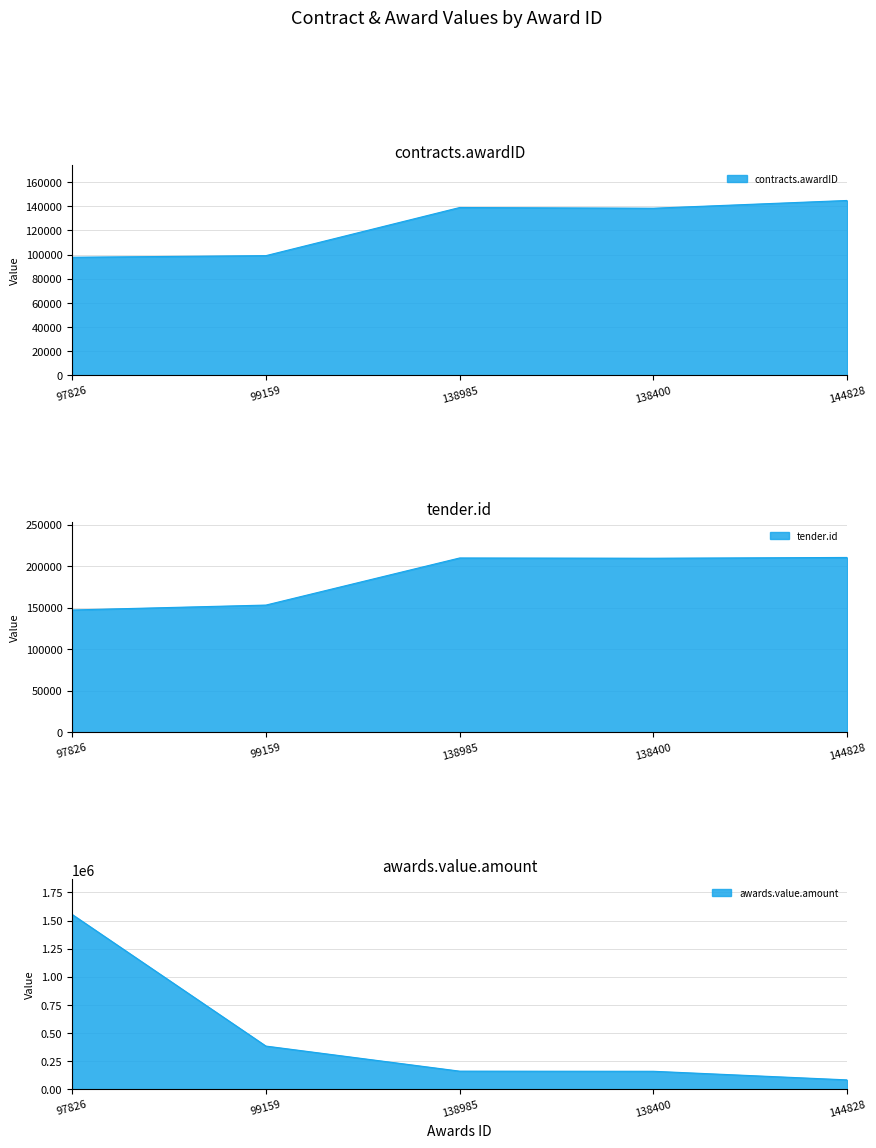

True or false: awards.value.amount has more than 2 points higher than both neighbors.

False